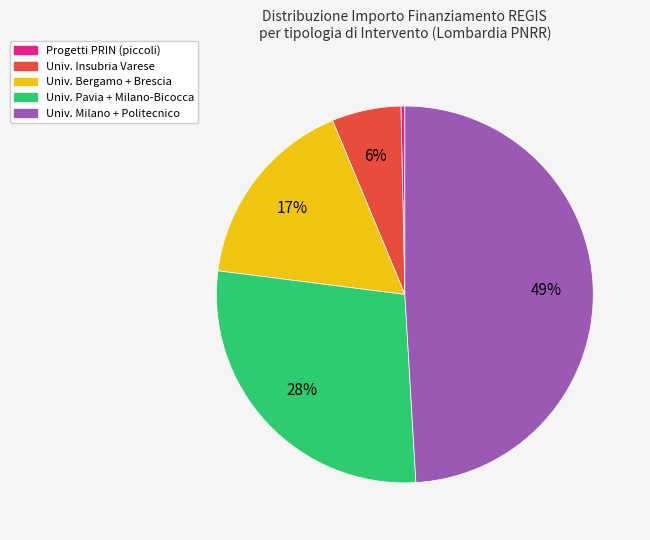

To the nearest percent, what is the average slice percentage?

20%